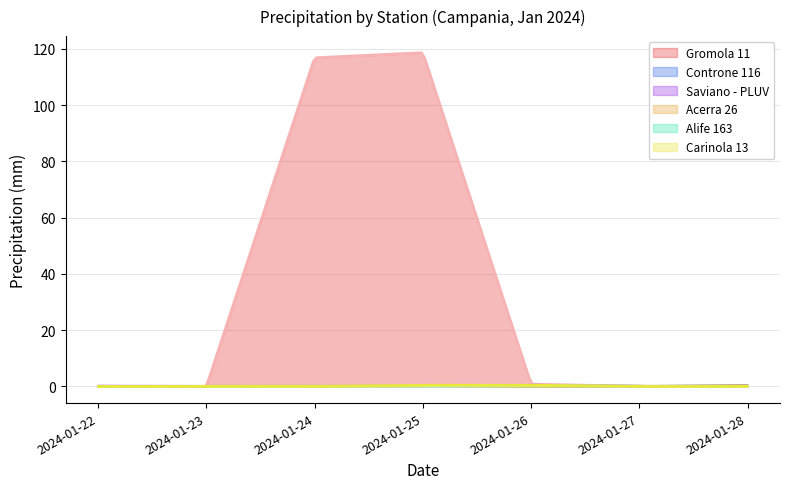

What are all the series names shown in the legend?

Gromola 11, Controne 116, Saviano - PLUV, Acerra 26, Alife 163, Carinola 13